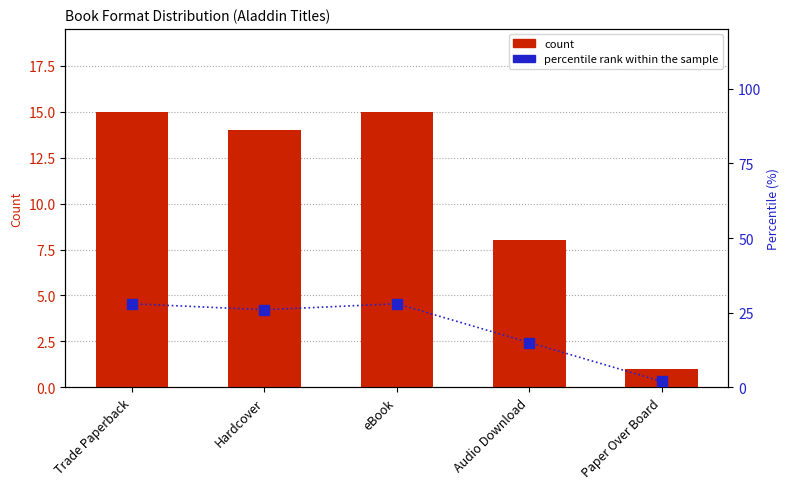

Reading left to right, list all the values displayed in this chart.

count: 15	14	15	8	1
percentile rank within the sample: 28	26	28	15	2